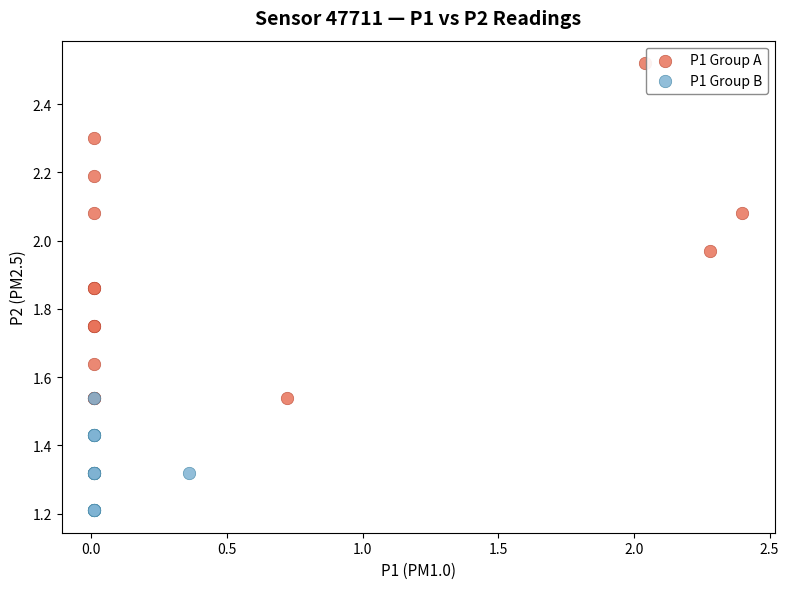

Which series reaches the maximum Y coordinate?

P1 Group A